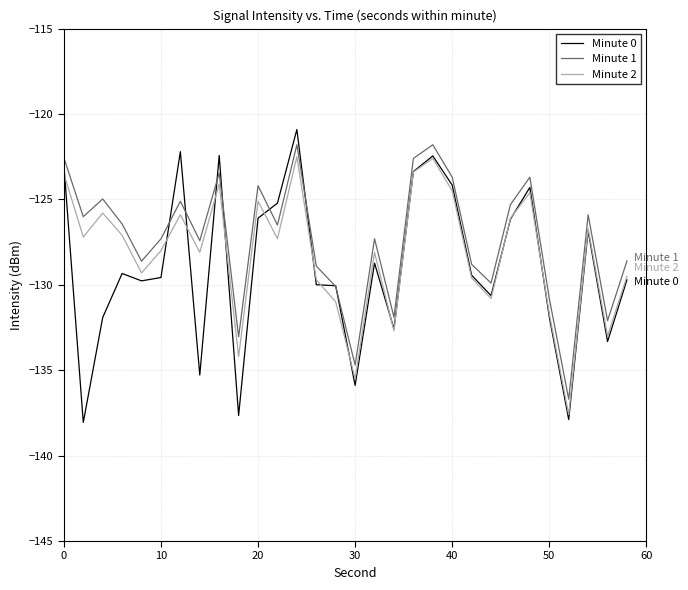

Which series has the largest total across all categories?

Minute 1